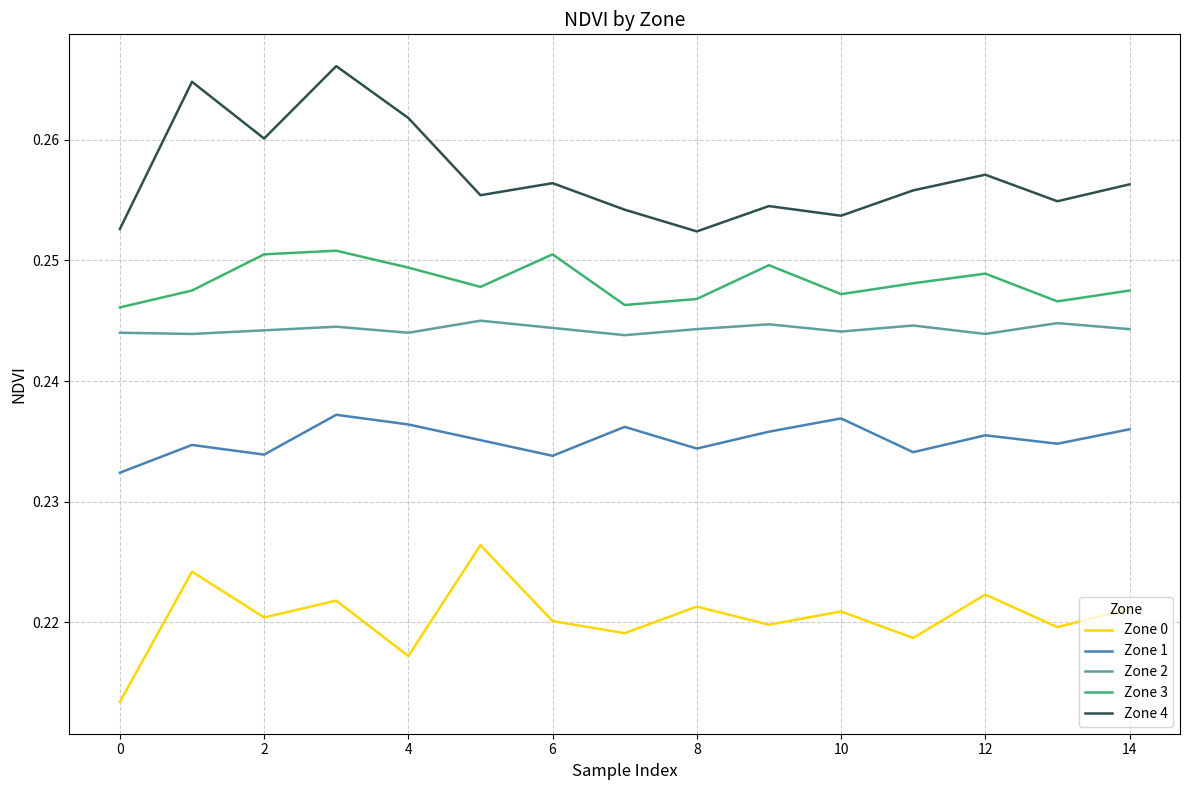

True or false: Zone 1 and Zone 0 intersect in this chart.

False